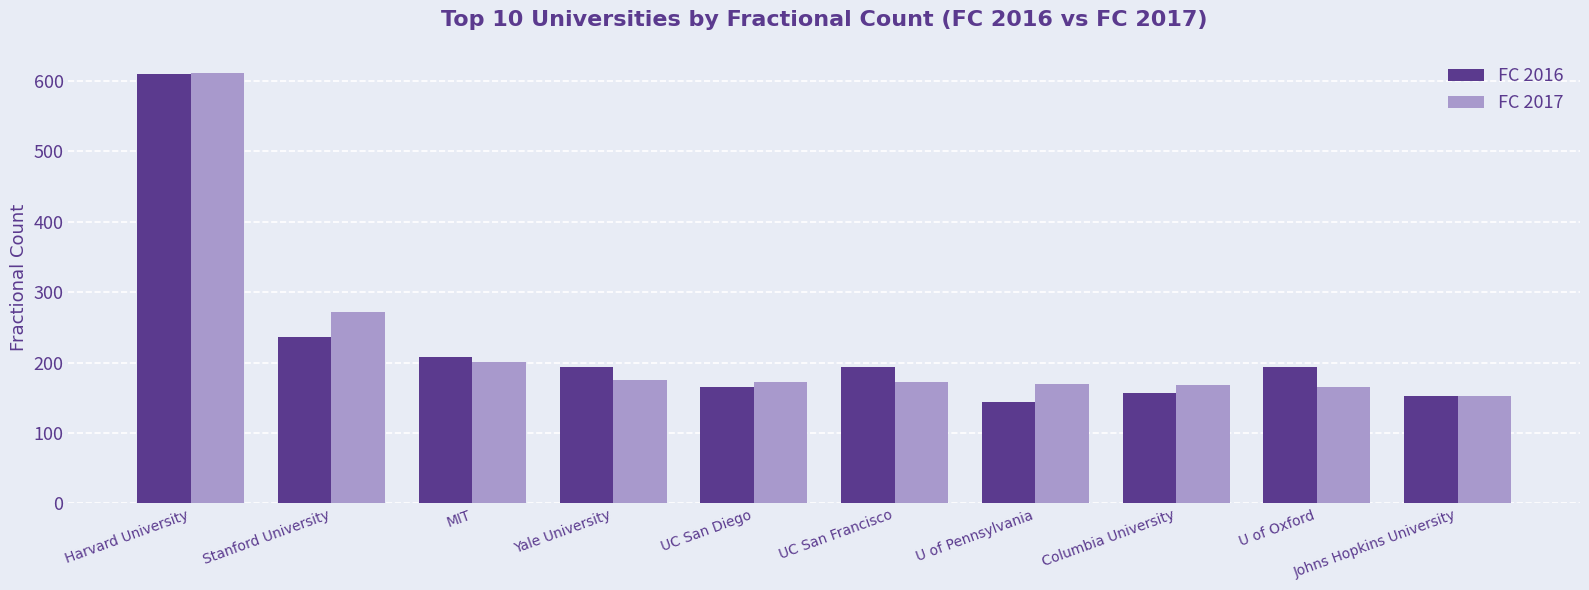

What is the approximate value of FC 2016 at U of Oxford?

193.2